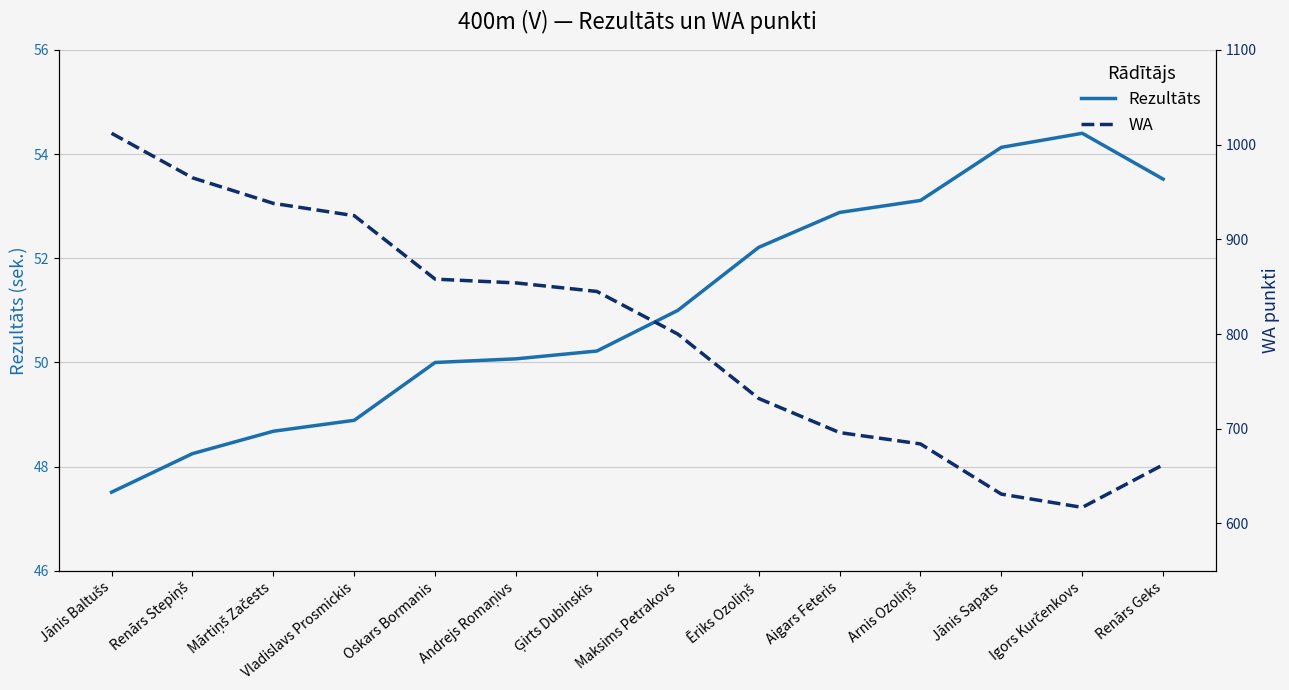

At which category does Rezultāts reach its first local peak?

Igors Kurčenkovs